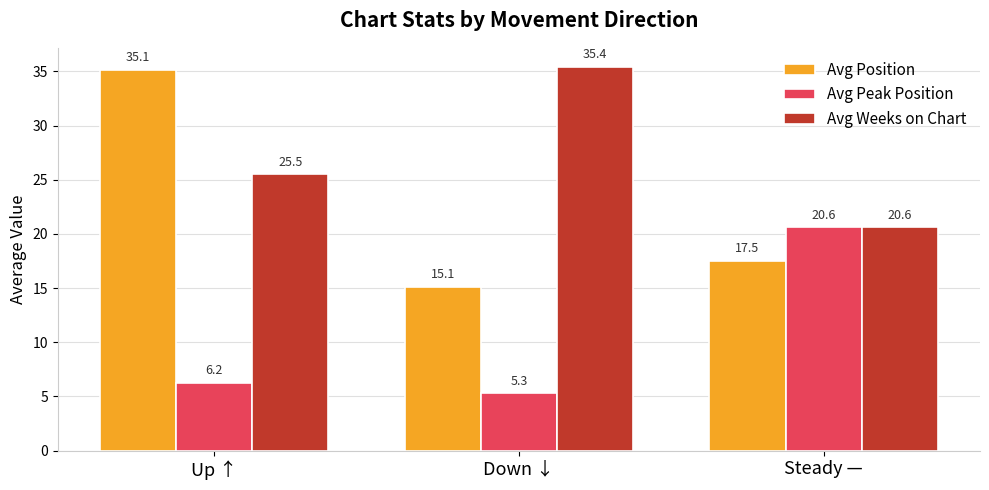

The value of Avg Position at Up ↑ is 60.7. True or false?

False